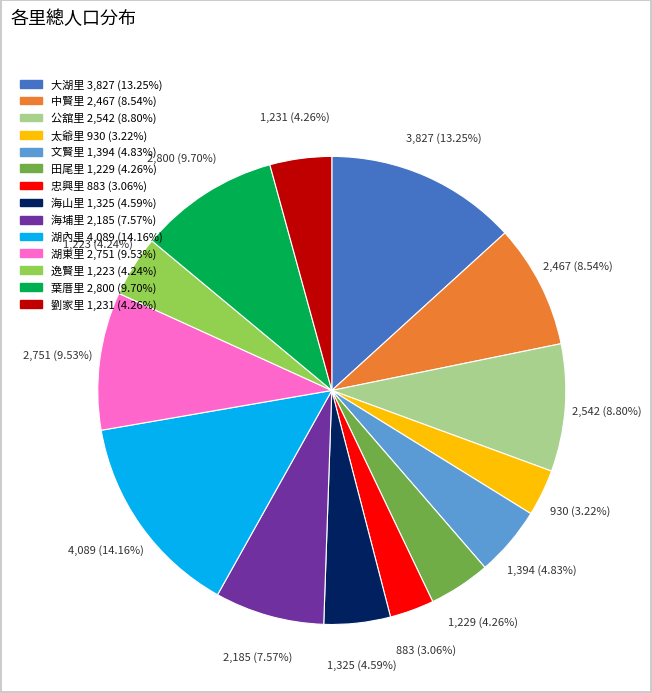

Which has a higher value, 海埔里 or 湖內里?

湖內里